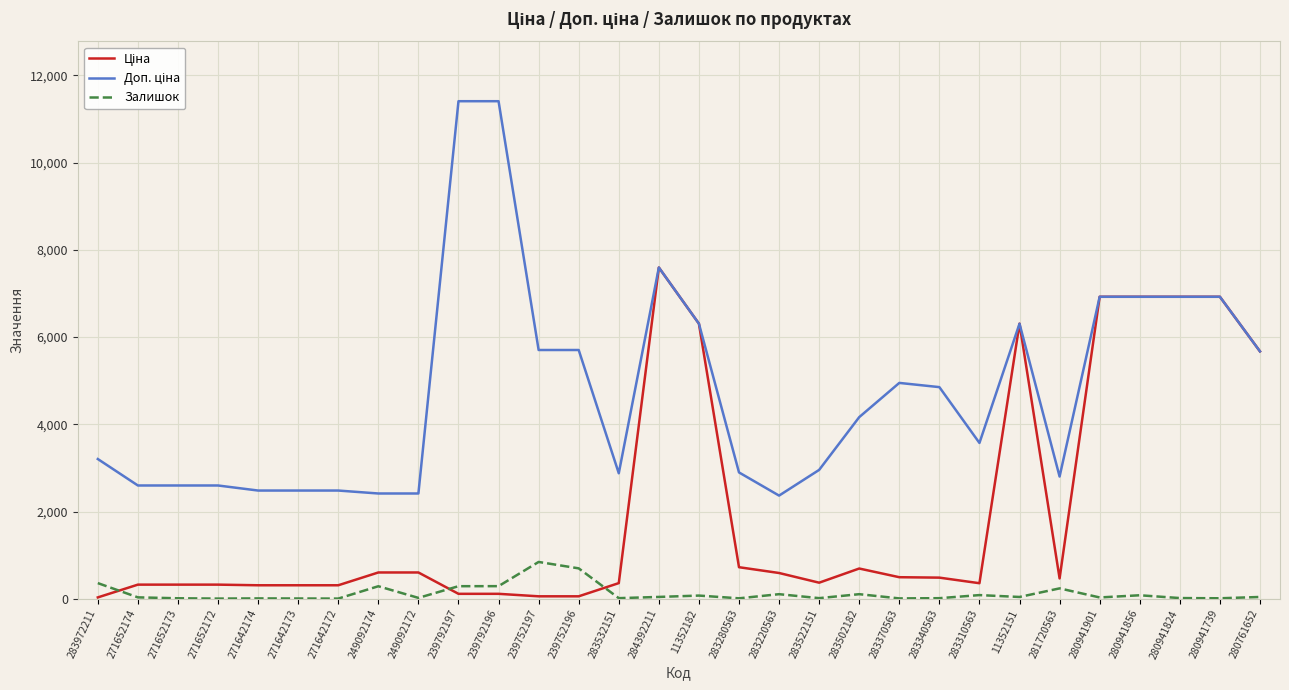

What is the maximum value for Залишок?

845.0